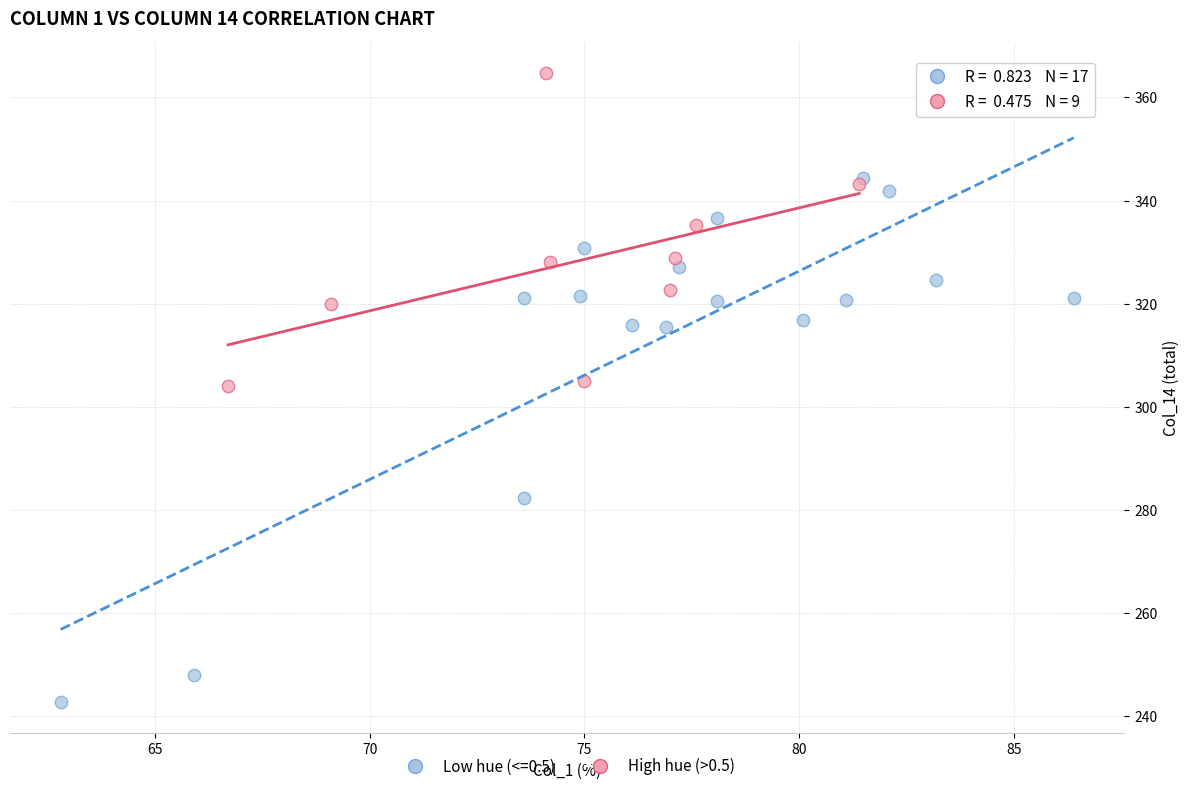

Which series contains the lowest Y value?

Low hue (<=0.5)